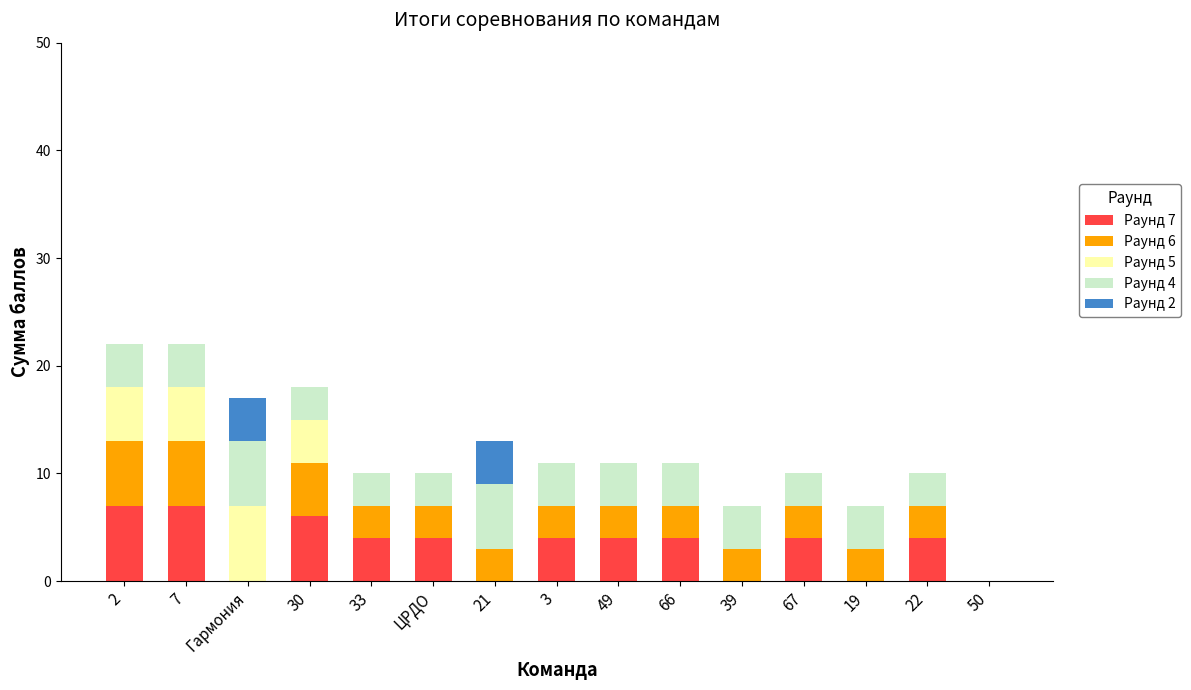

What is the total value across all series at 30?

18